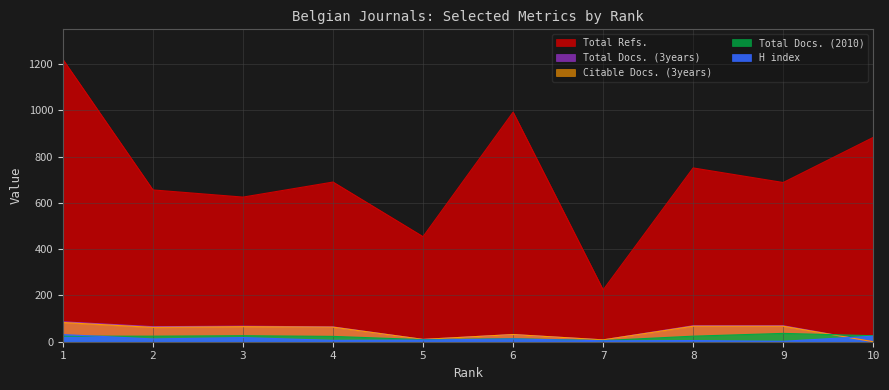

True or false: H index and Total Refs. cross at least once.

False